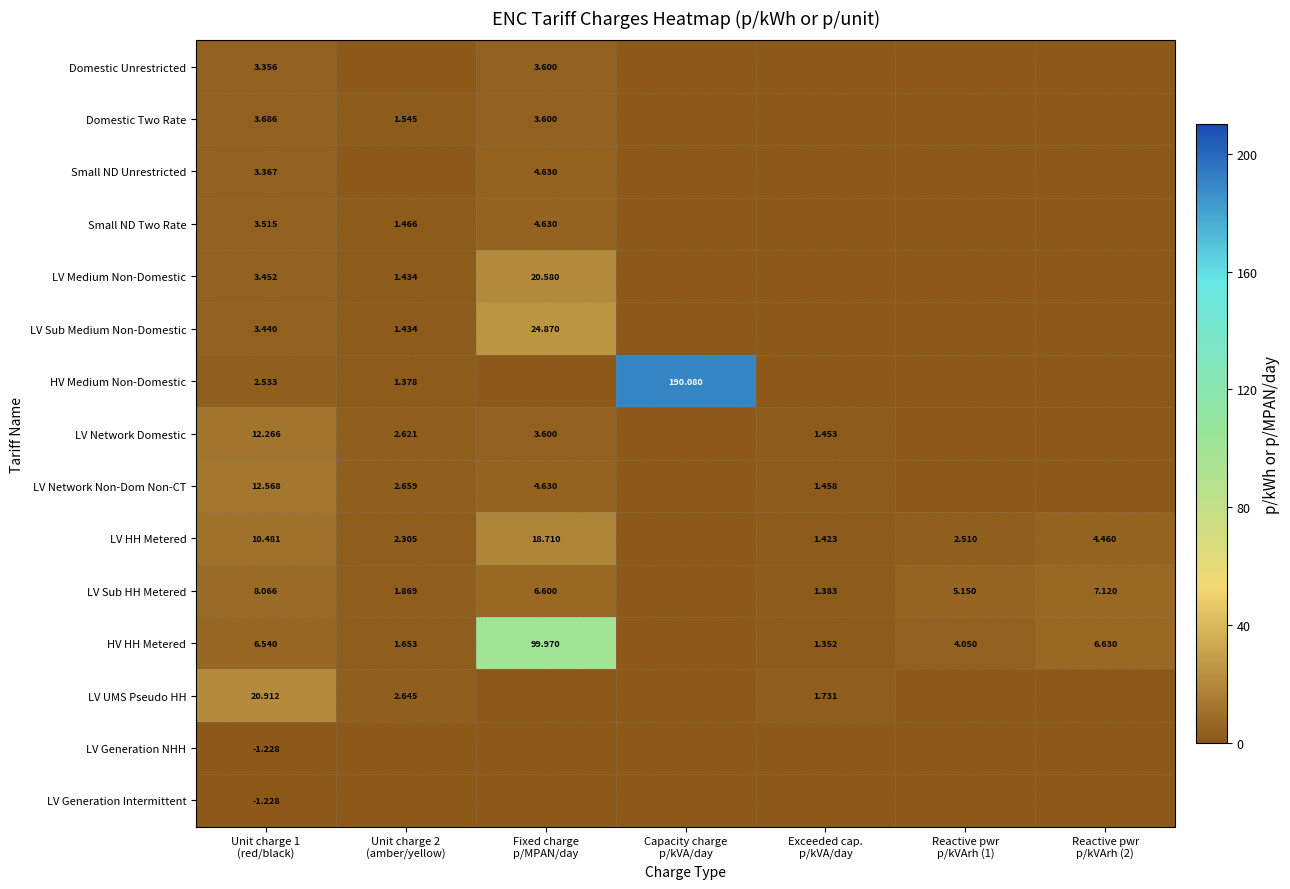

List the series in order of their peak value, highest first.

HV Medium Non-Domestic, HV HH Metered, LV Sub Medium Non-Domestic, LV UMS Pseudo HH, LV Medium Non-Domestic, LV HH Metered, LV Network Non-Dom Non-CT, LV Network Domestic, LV Sub HH Metered, Small ND Unrestricted, Small ND Two Rate, Domestic Two Rate, Domestic Unrestricted, LV Generation NHH, LV Generation Intermittent